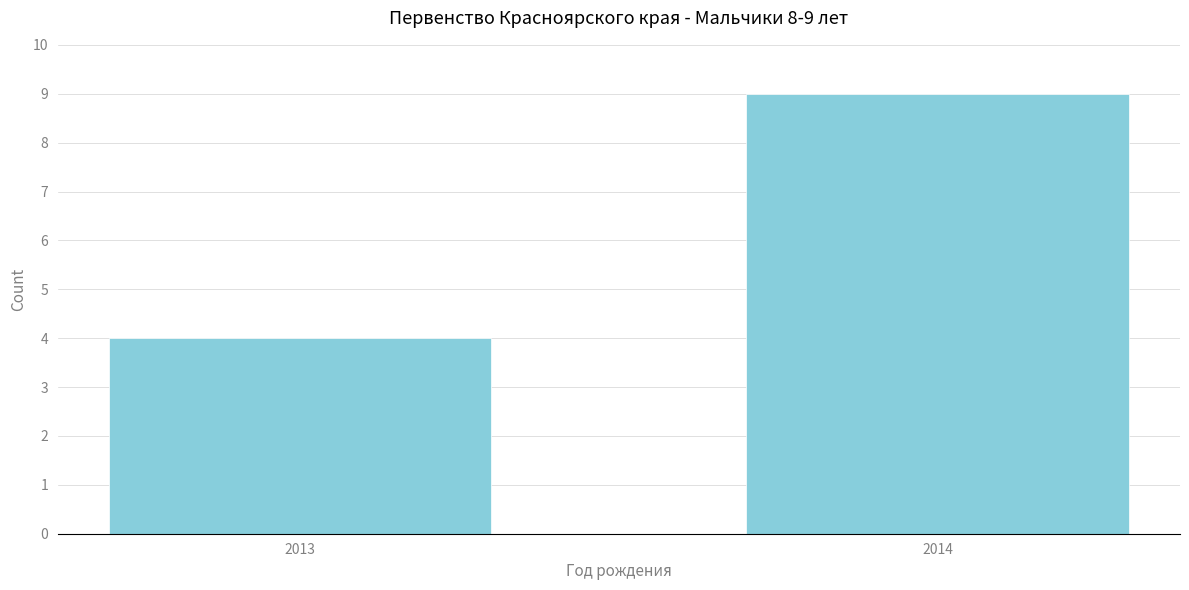

Reading left to right, extract all data points from this chart.

4	9